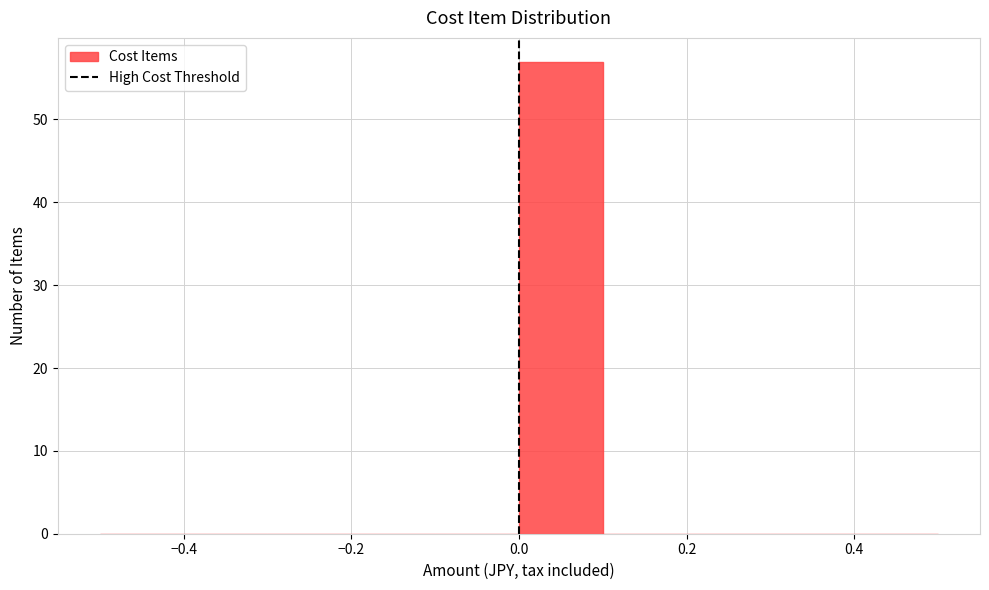

Reading left to right, list every bar in this chart as the range it spans on the x-axis followed by its height. The values are not printed on the chart, so give them approximately, as read against the axis.

-0.5 to -0.4: 0
-0.4 to -0.3: 0
-0.3 to -0.2: 0
-0.2 to -0.1: 0
-0.1 to 0.0: 0
0.0 to 0.1: 57
0.1 to 0.2: 0
0.2 to 0.3: 0
0.3 to 0.4: 0
0.4 to 0.5: 0